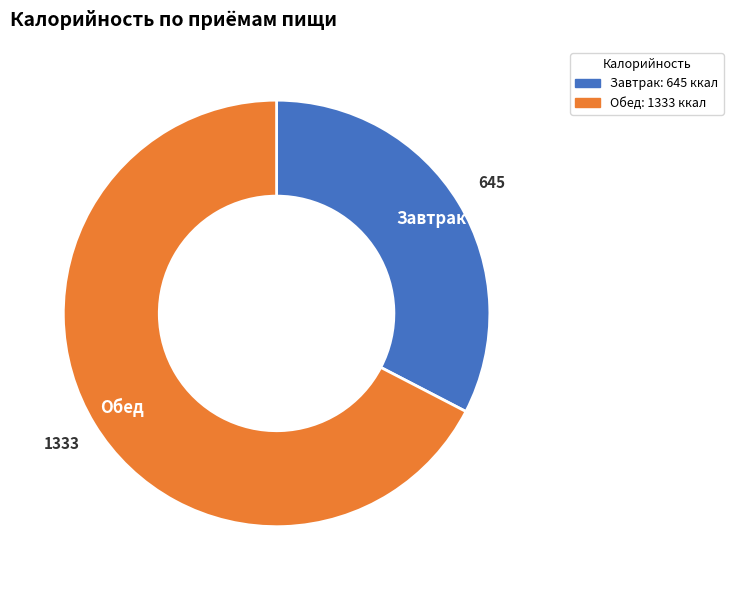

Is the sum of Завтрак and Обед greater than half?

Yes